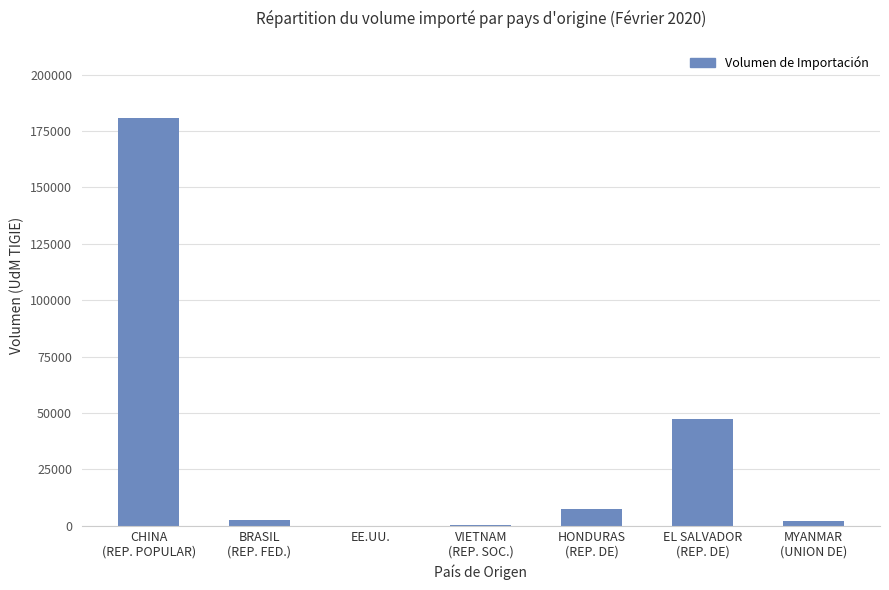

What is the sum of all values?

240629.6